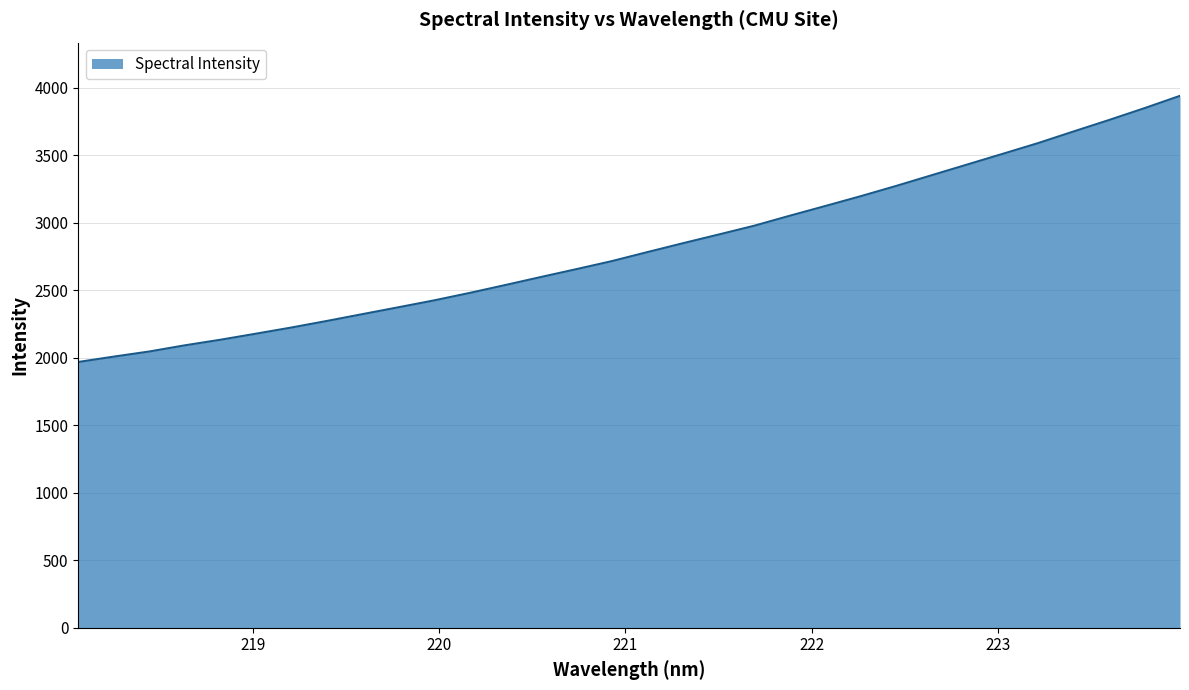

What is the difference between the maximum and minimum values?

1971.9